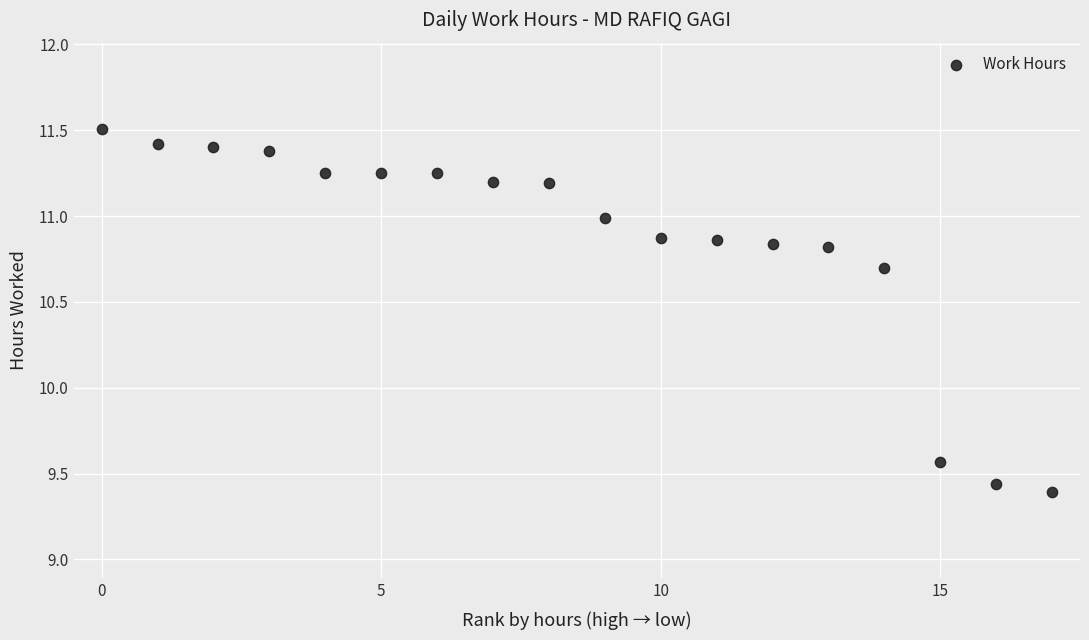

What Y value in the scatter plot is closest to 10?

9.6